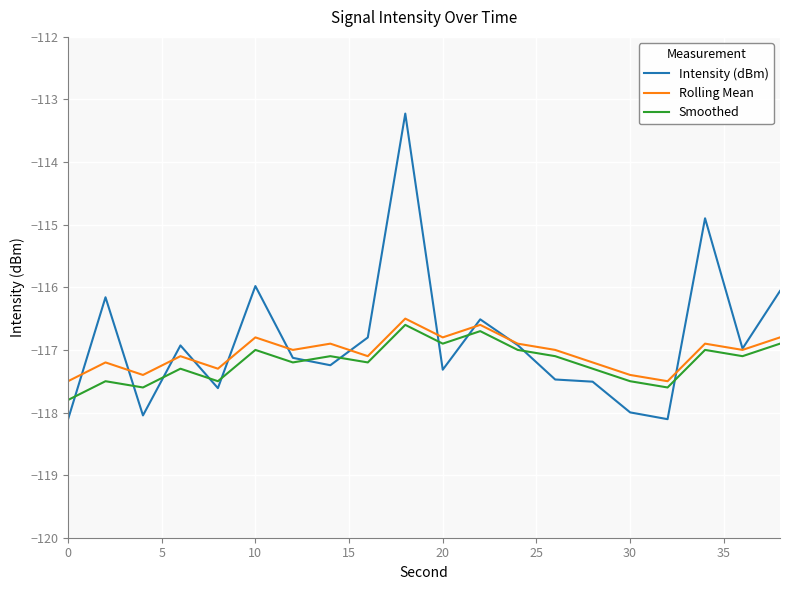

True or false: Smoothed and Intensity (dBm) cross at least once.

True